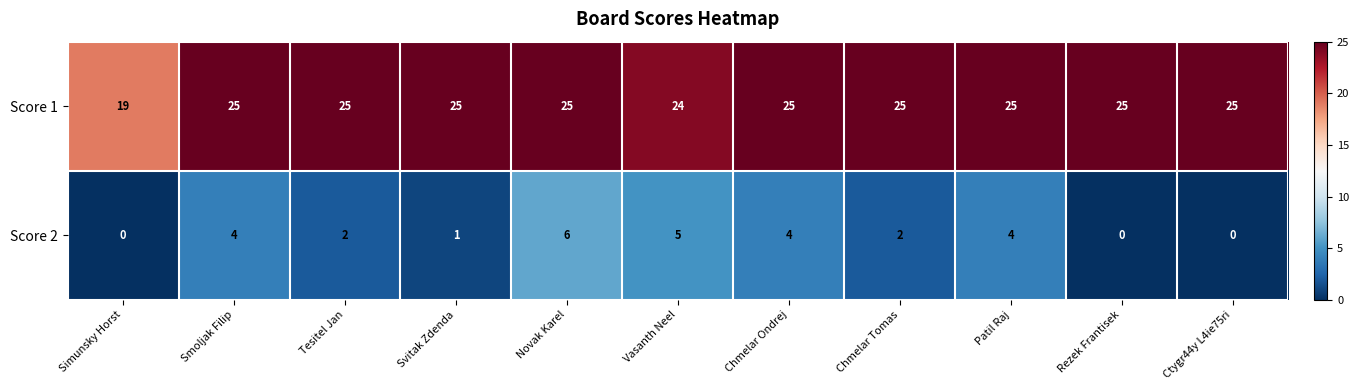

List the series in order of their peak value, highest first.

Score 1, Score 2